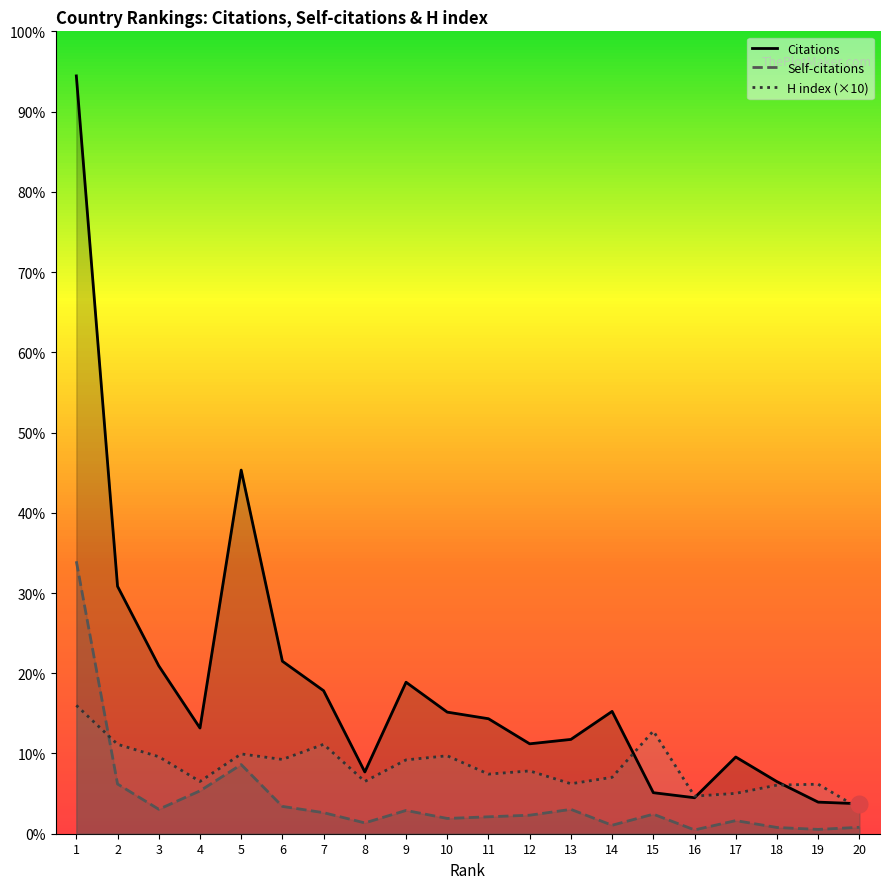

Rank the categories by Citations value from lowest to highest.

20, 19, 16, 15, 18, 8, 17, 12, 13, 4, 11, 10, 14, 7, 9, 3, 6, 2, 5, 1